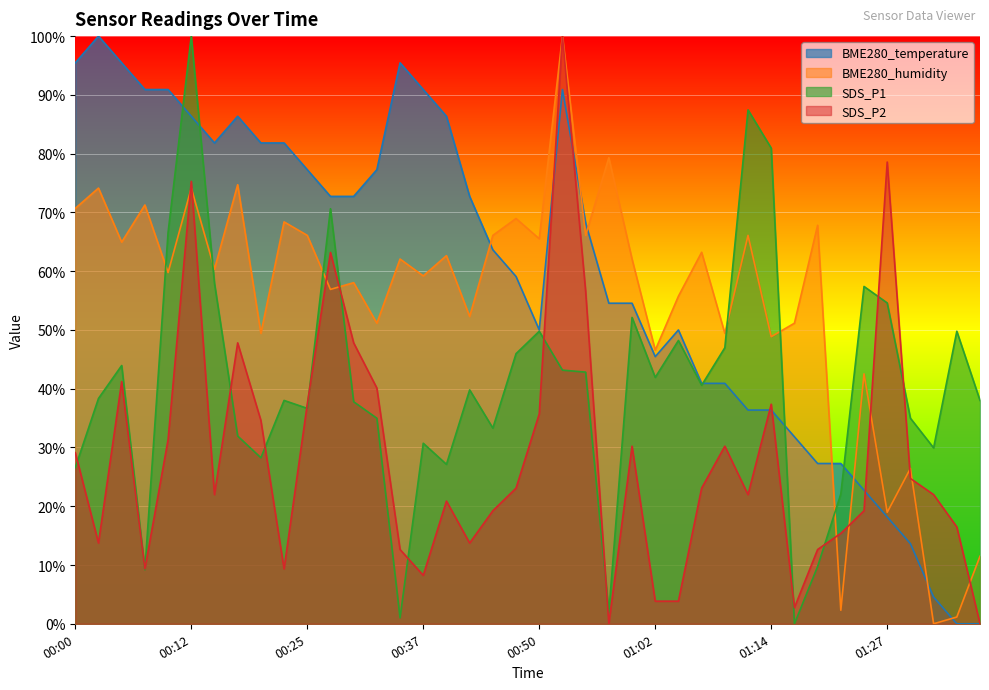

Which series ends up on top after the final intersection of BME280_temperature and SDS_P1?

SDS_P1